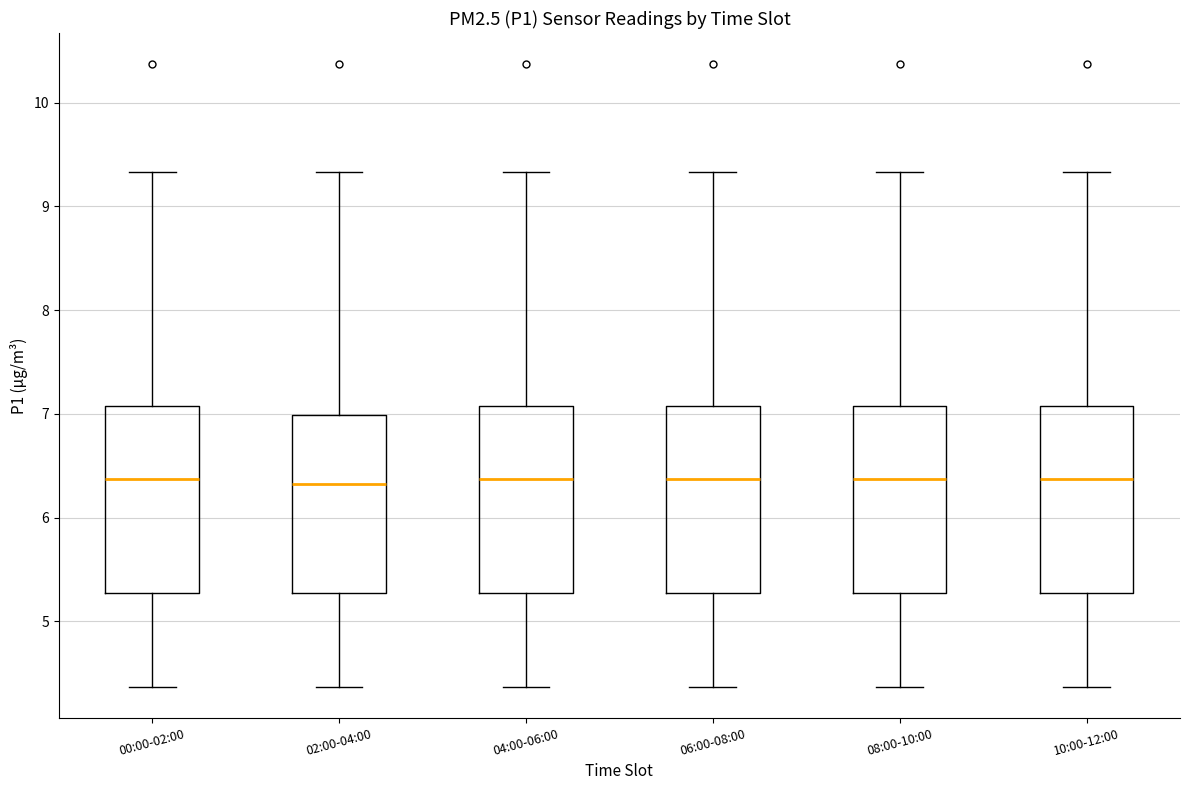

Reading left to right, transcribe this box plot: for each box, give where its median line is, the range the box spans, and where its two whiskers end, as read against the y-axis. The values are not printed on the chart, so give them approximately, as read against the axis.

00:00-02:00: median 6.4, box 5.3 to 7.1, whiskers 4.4 to 9.3
02:00-04:00: median 6.3, box 5.3 to 7.0, whiskers 4.4 to 9.3
04:00-06:00: median 6.4, box 5.3 to 7.1, whiskers 4.4 to 9.3
06:00-08:00: median 6.4, box 5.3 to 7.1, whiskers 4.4 to 9.3
08:00-10:00: median 6.4, box 5.3 to 7.1, whiskers 4.4 to 9.3
10:00-12:00: median 6.4, box 5.3 to 7.1, whiskers 4.4 to 9.3